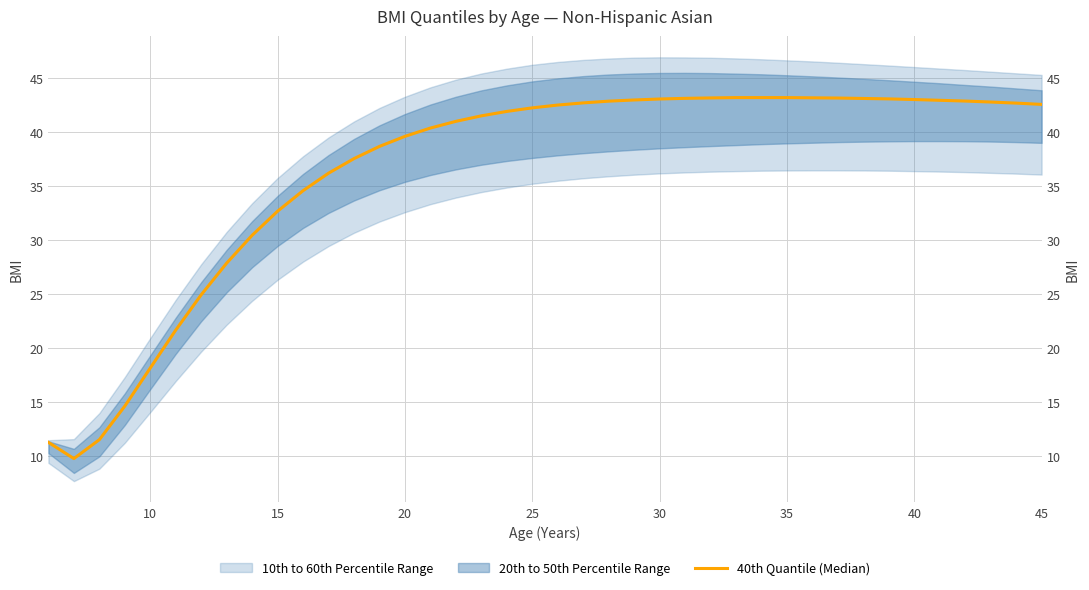

What is the difference between the maximum and minimum values?

33.4